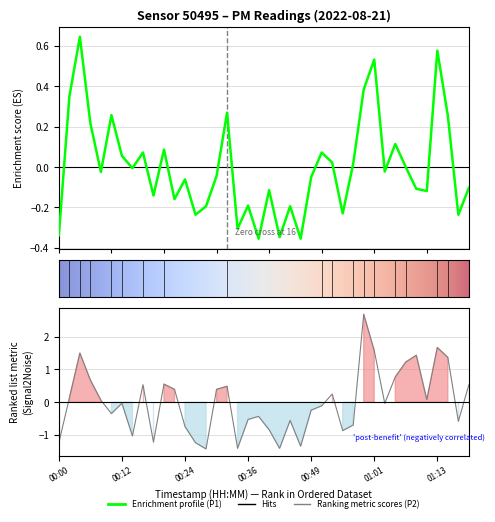

Where do P1 and P2 first cross each other?

P2 and 2